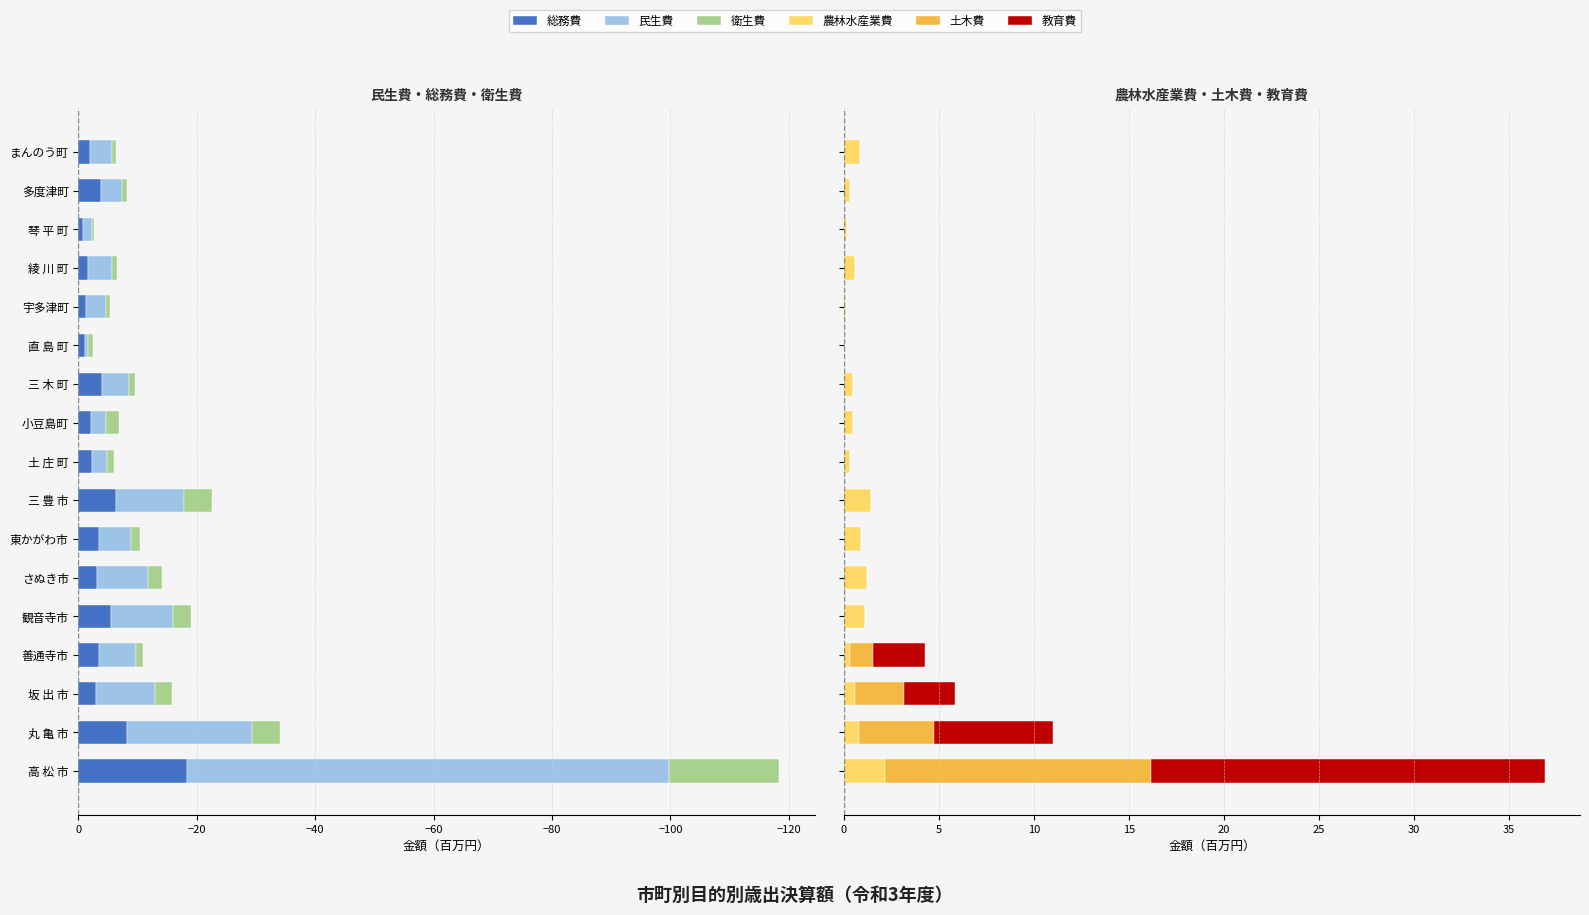

Reading left to right, transcribe all the data shown in this chart.

総務費: -18.3	-8.3	-3.0	-3.5	-5.6	-3.1	-3.4	-6.3	-2.4	-2.2	-4.0	-1.1	-1.2	-1.6	-0.7	-3.8	-1.9
民生費: -81.3	-21.1	-10.0	-6.2	-10.3	-8.6	-5.5	-11.5	-2.5	-2.5	-4.6	-0.5	-3.5	-4.1	-1.6	-3.5	-3.7
衛生費: -18.7	-4.8	-2.8	-1.2	-3.2	-2.4	-1.5	-4.8	-1.2	-2.1	-1.0	-0.8	-0.7	-0.9	-0.4	-1.0	-0.8
農林水産業費: 2.2	0.8	0.6	0.3	1.1	1.2	0.9	1.4	0.3	0.5	0.5	0.0	0.1	0.6	0.1	0.3	0.8
土木費: 14.0	4.0	2.6	1.2	0.0	0.0	0.0	0.0	0.0	0.0	0.0	0.0	0.0	0.0	0.0	0.0	0.0
教育費: 20.8	6.3	2.7	2.8	0.0	0.0	0.0	0.0	0.0	0.0	0.0	0.0	0.0	0.0	0.0	0.0	0.0